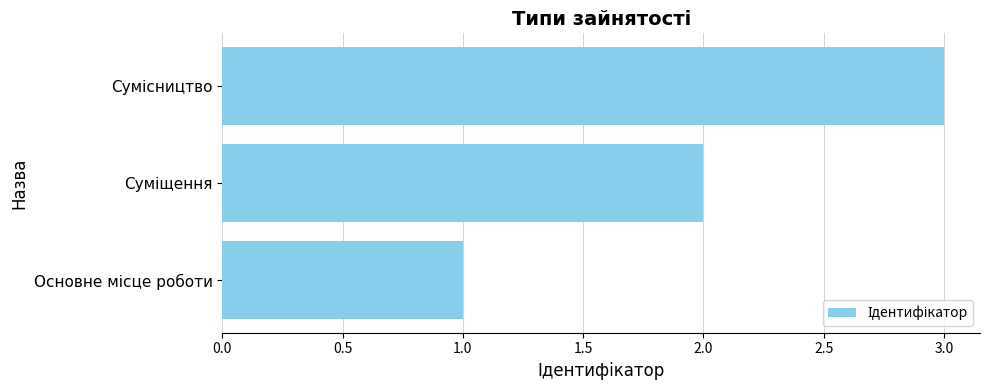

What is the sum of all values?

6